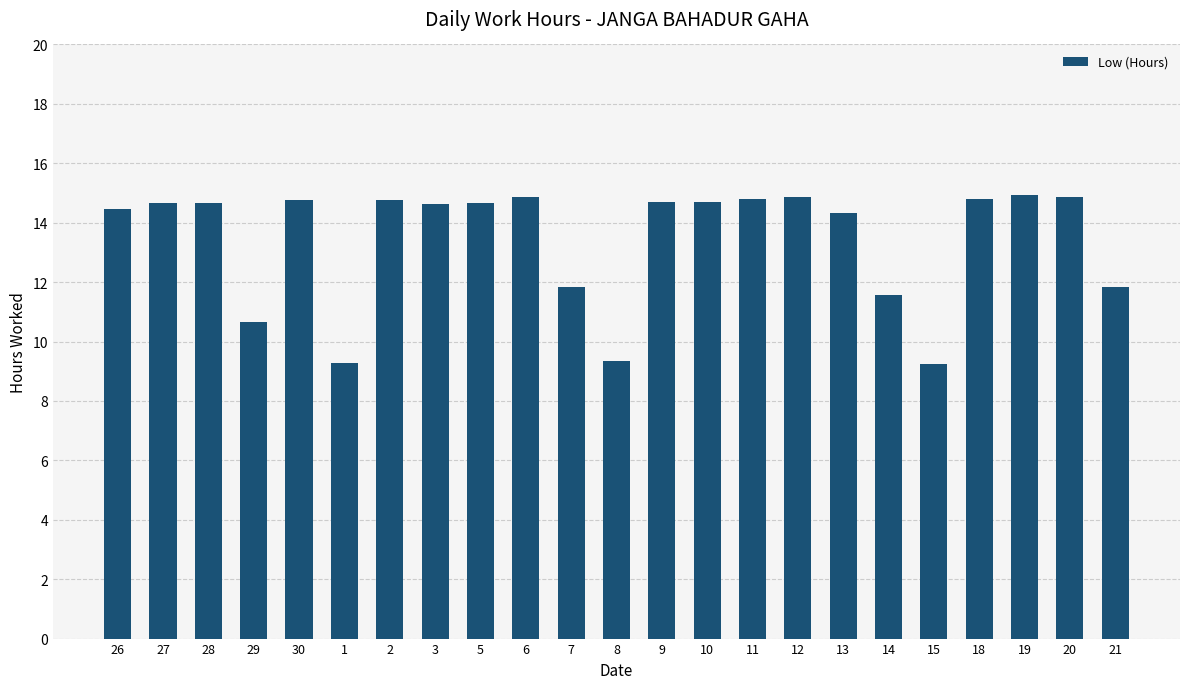

What is the minimum value shown in the chart?

9.2